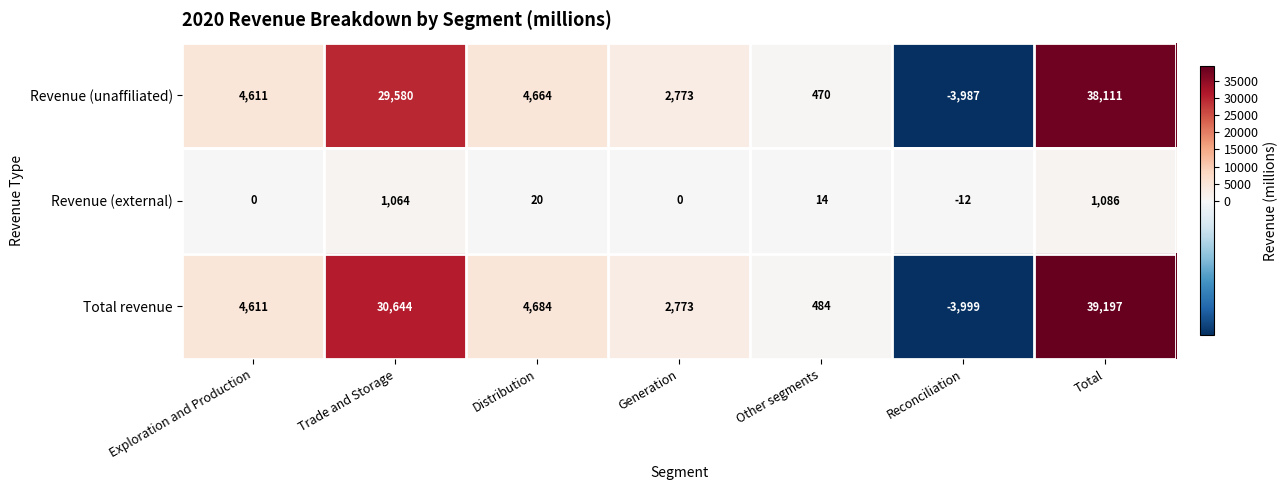

What is the minimum value shown in the chart?

-3999